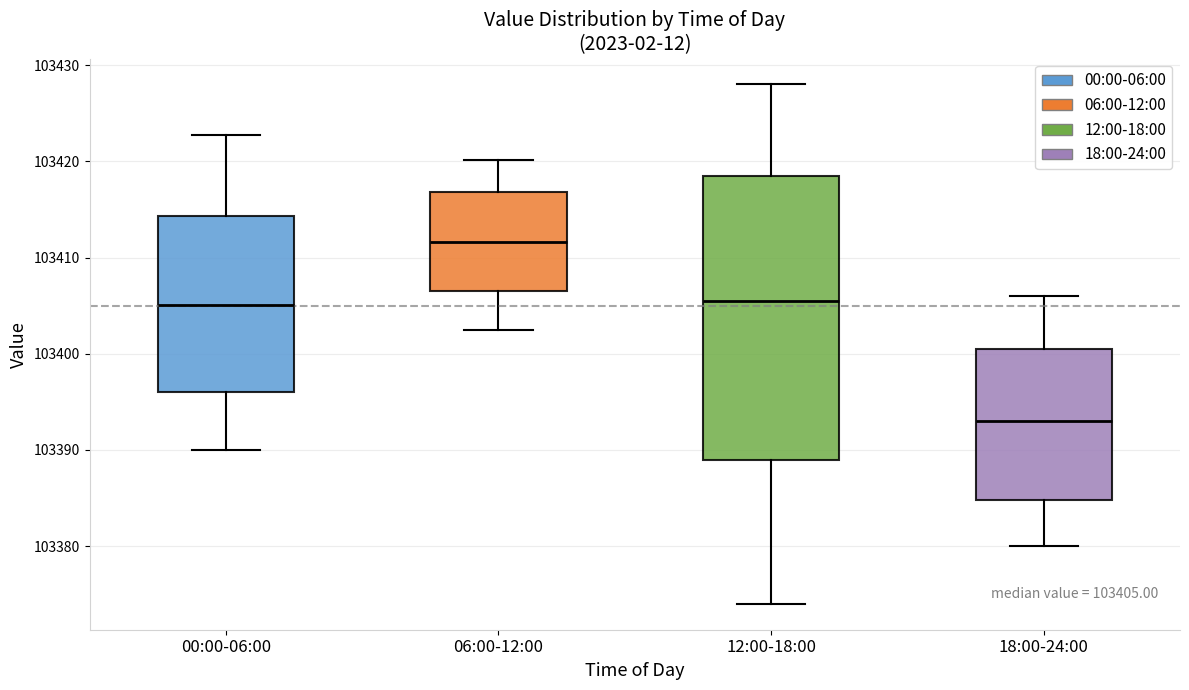

Which box is the tallest, from its lower edge to its upper edge?

12:00-18:00